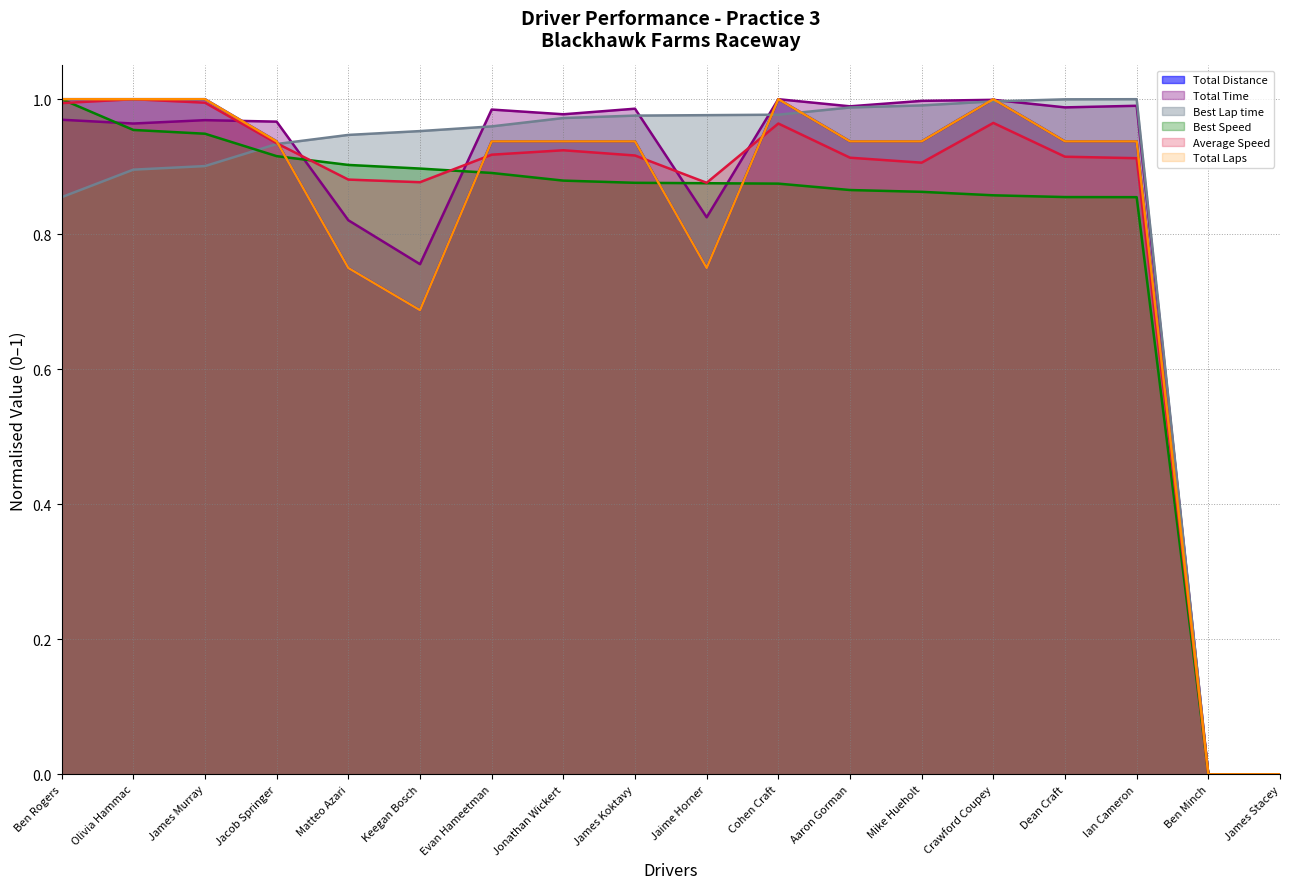

What is the sum of all Total Laps values?

14.7